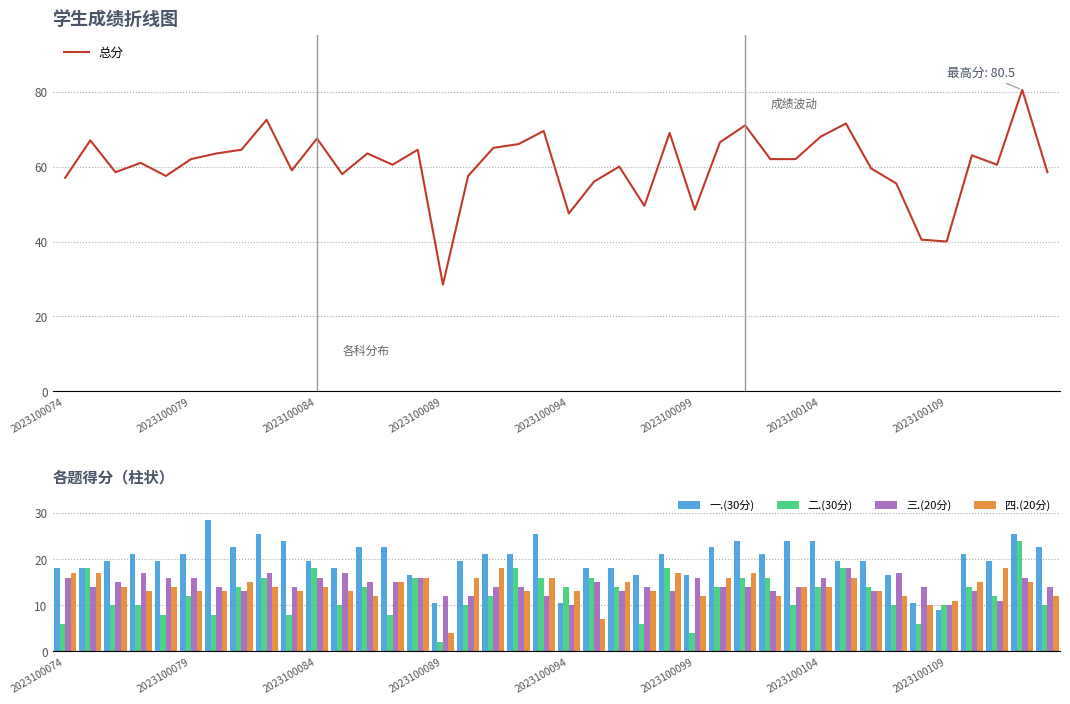

What is the sum of all 二.(30分) values?

494.0